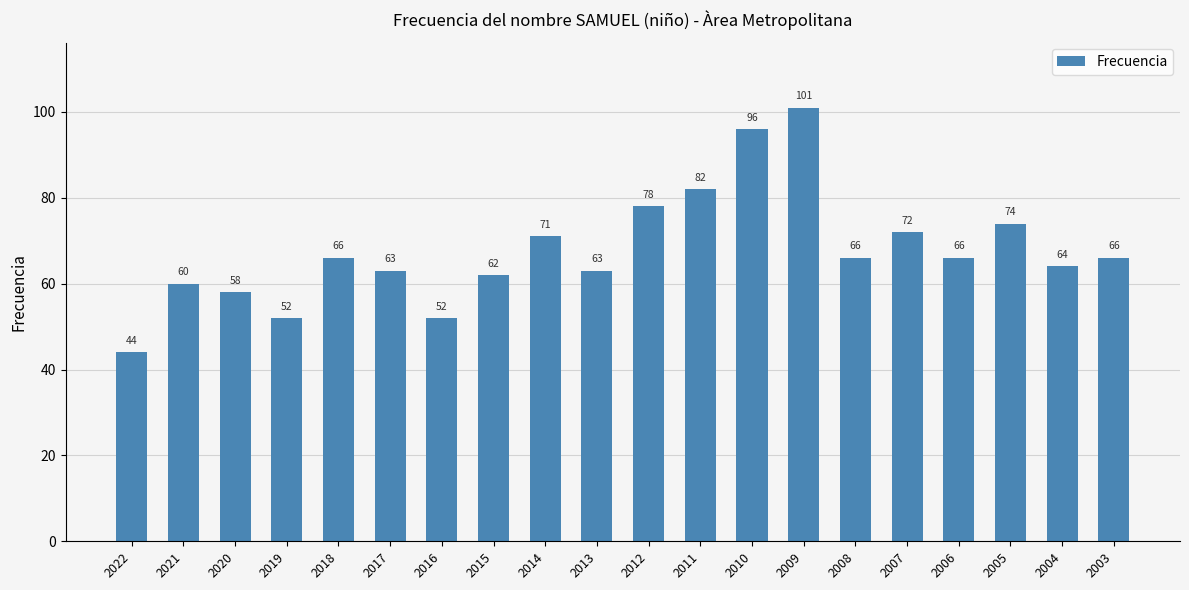

Which label corresponds to the largest value in the chart?

2009